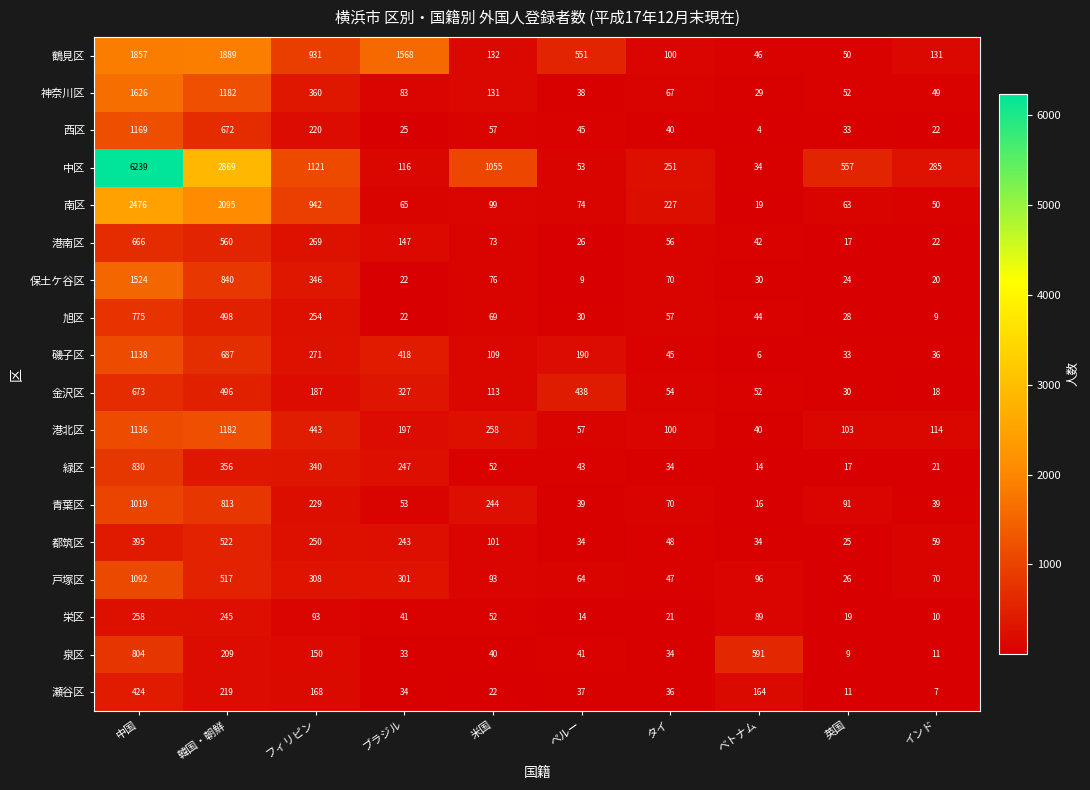

The 都筑区 series shows 20 at ペルー. True or false?

False